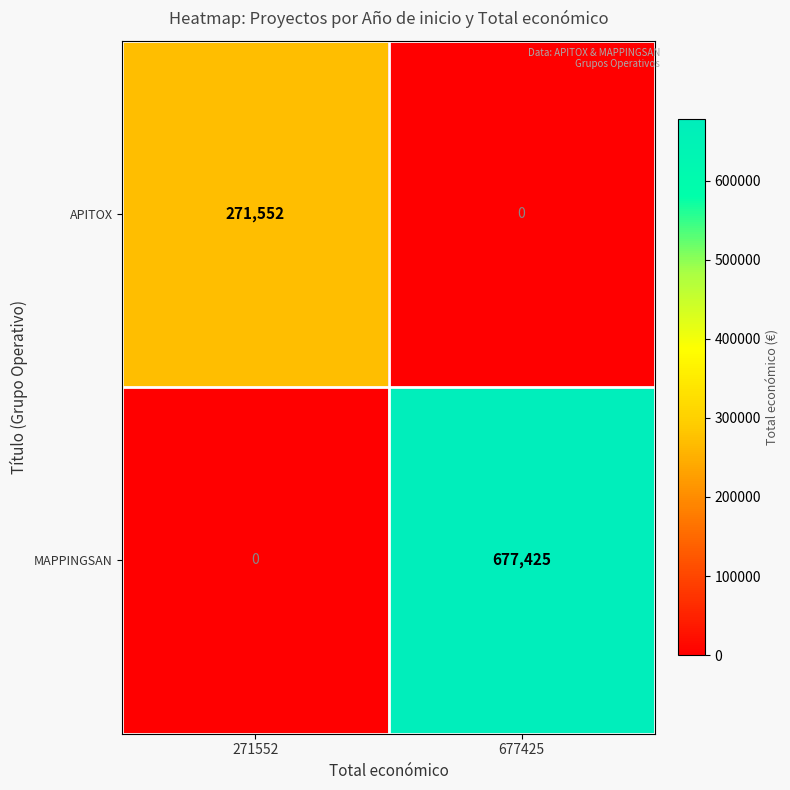

Reading right to left, list all the values displayed in this chart.

APITOX: 677425=0	271552=271552
MAPPINGSAN: 677425=677425	271552=0